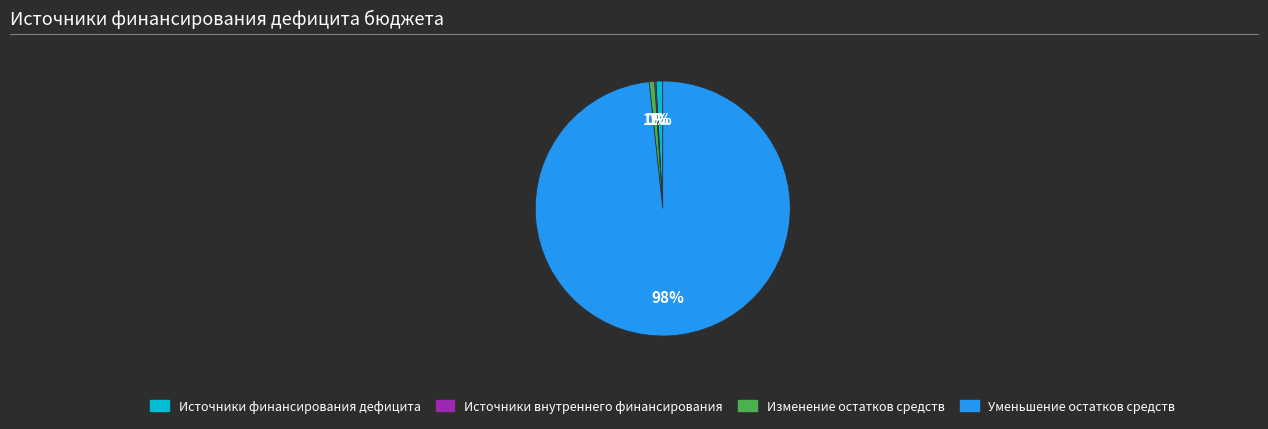

Which category accounts for the majority?

Уменьшение остатков средств